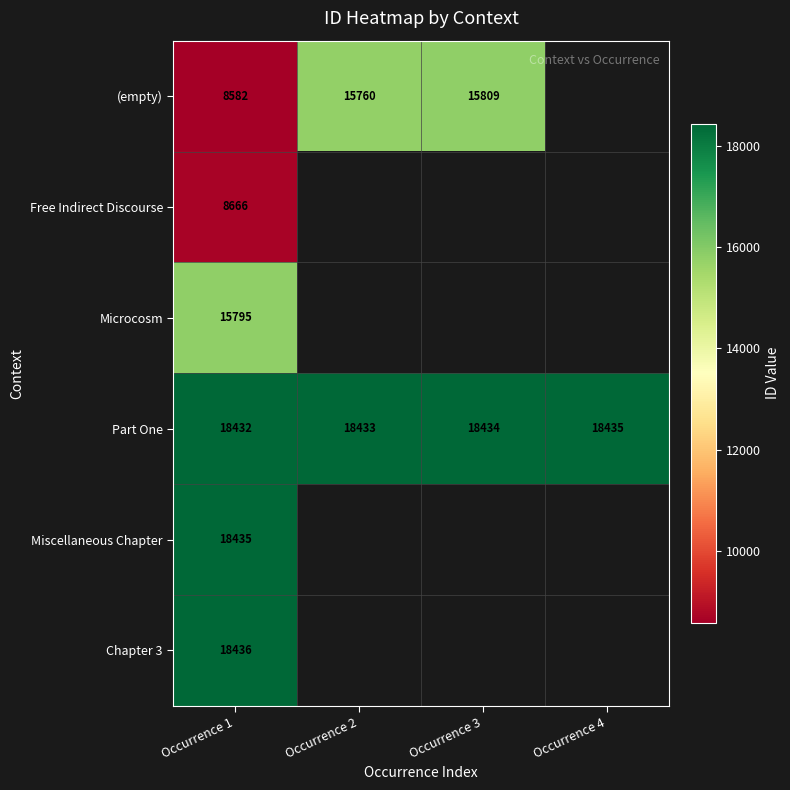

The value of Microcosm at Occurrence 1 is 5039. True or false?

False